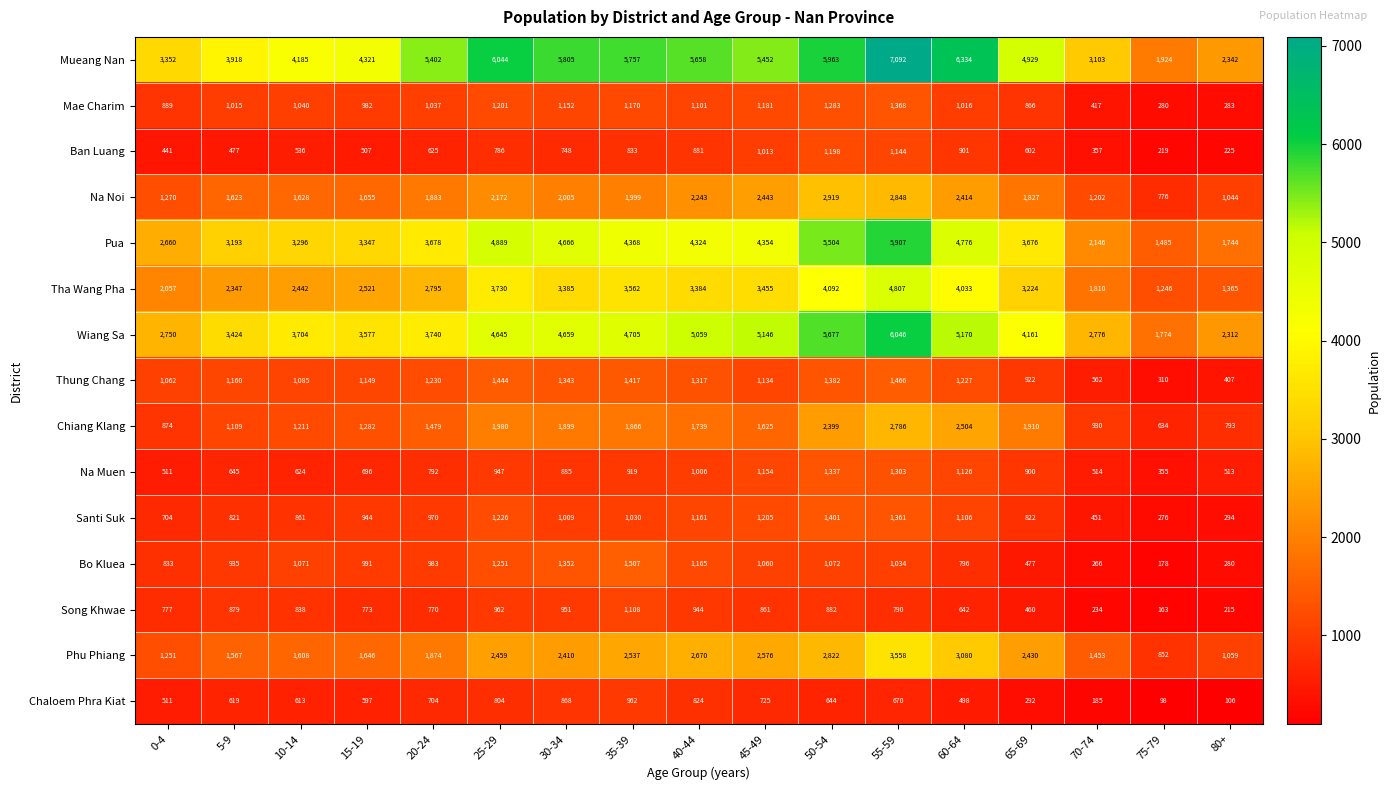

Rank the categories by Mueang Nan value from highest to lowest.

55-59, 60-64, 25-29, 50-54, 30-34, 35-39, 40-44, 45-49, 20-24, 65-69, 15-19, 10-14, 5-9, 0-4, 70-74, 80+, 75-79